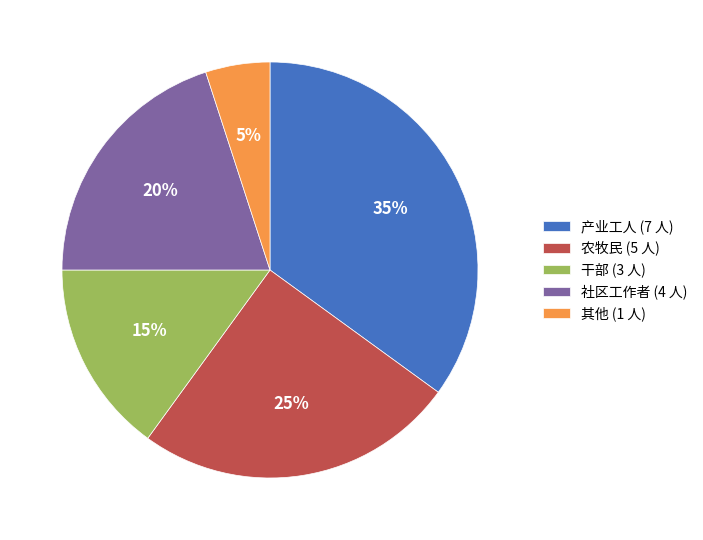

Do 其他 and 农牧民 together represent more than half of the pie?

No